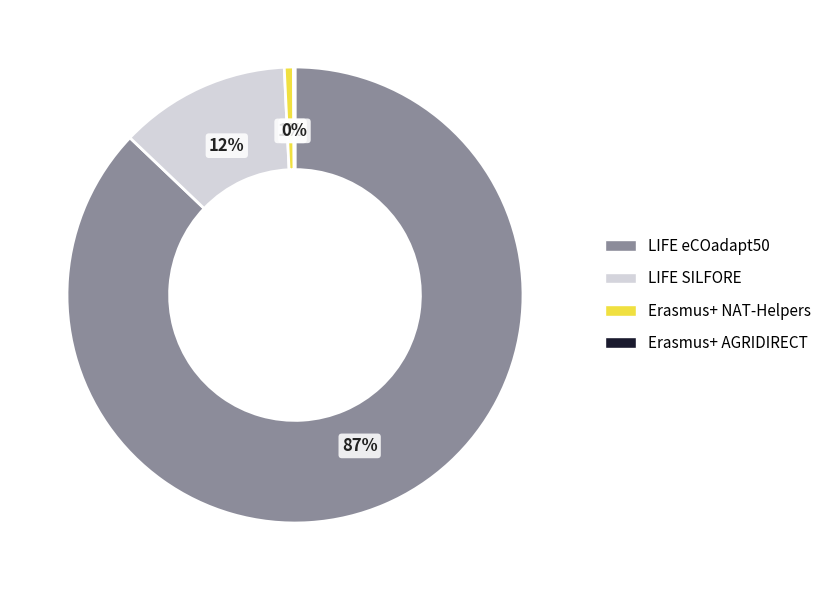

Which slice is the largest?

LIFE eCOadapt50